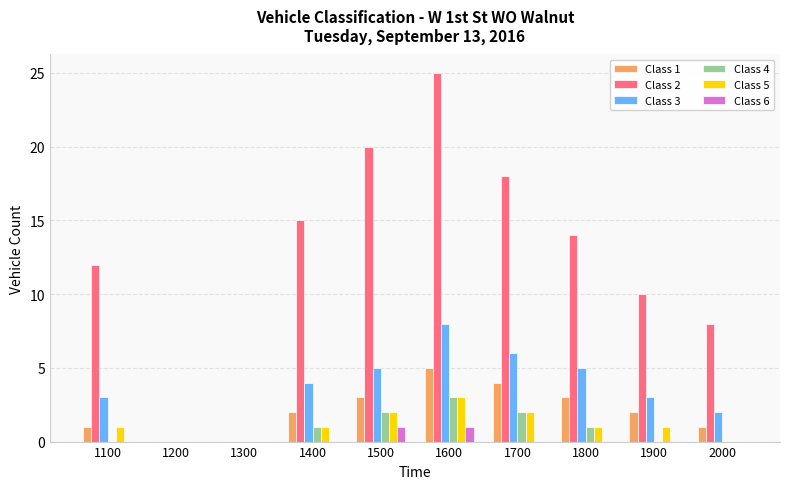

Reading left to right, extract all data points from this chart.

Class 1: 1	0	0	2	3	5	4	3	2	1
Class 2: 12	0	0	15	20	25	18	14	10	8
Class 3: 3	0	0	4	5	8	6	5	3	2
Class 4: 0	0	0	1	2	3	2	1	0	0
Class 5: 1	0	0	1	2	3	2	1	1	0
Class 6: 0	0	0	0	1	1	0	0	0	0